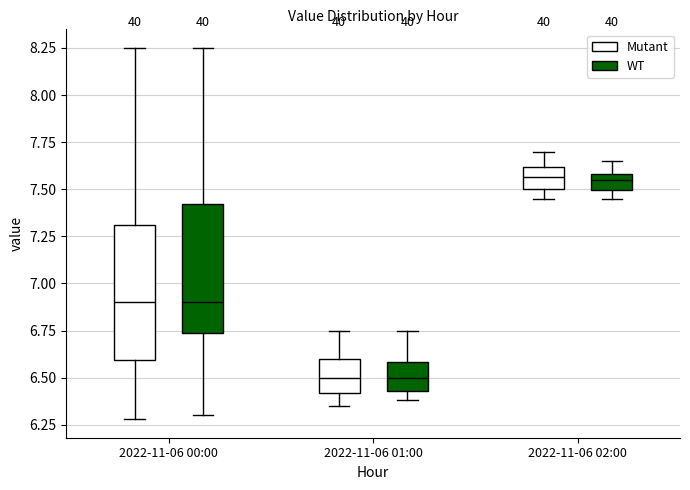

Reading left to right, read every box against the y-axis: the position of its median line, the range the box covers, and the ends of its whiskers. The values are not printed on the chart, so give them approximately, as read against the axis.

2022-11-06 00:00 (Mutant): median 6.90, box 6.60 to 7.30, whiskers 6.30 to 8.25
2022-11-06 00:00 (WT): median 6.90, box 6.75 to 7.40, whiskers 6.30 to 8.25
2022-11-06 01:00 (Mutant): median 6.50, box 6.40 to 6.60, whiskers 6.35 to 6.75
2022-11-06 01:00 (WT): median 6.50, box 6.45 to 6.60, whiskers 6.40 to 6.75
2022-11-06 02:00 (Mutant): median 7.55, box 7.50 to 7.60, whiskers 7.45 to 7.70
2022-11-06 02:00 (WT): median 7.55, box 7.50 to 7.60, whiskers 7.45 to 7.65